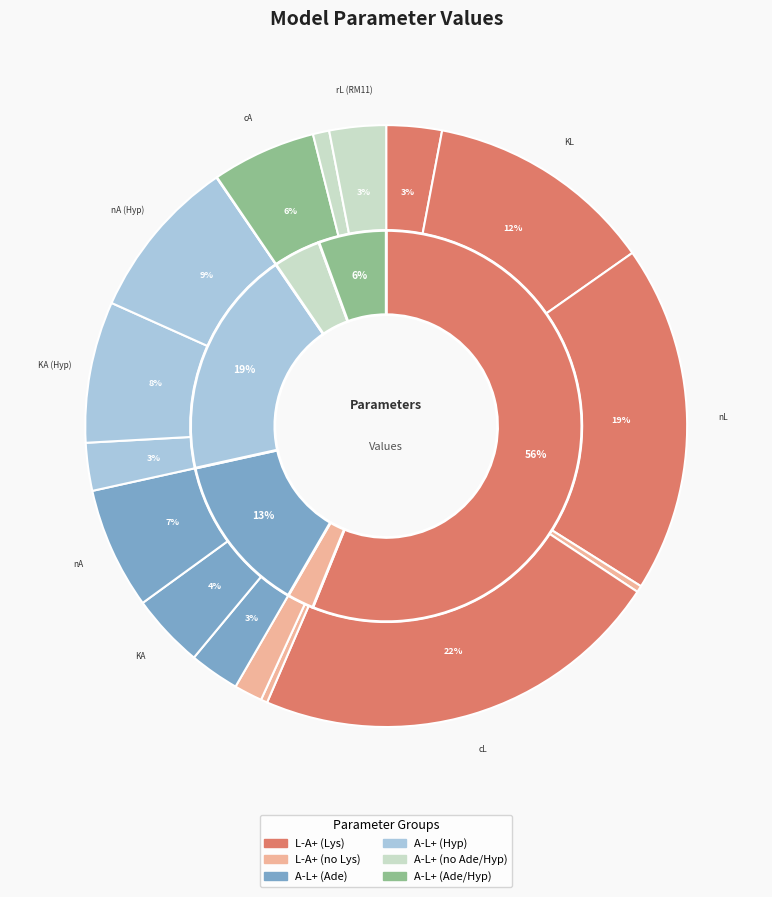

How many slices are in this pie chart?

17